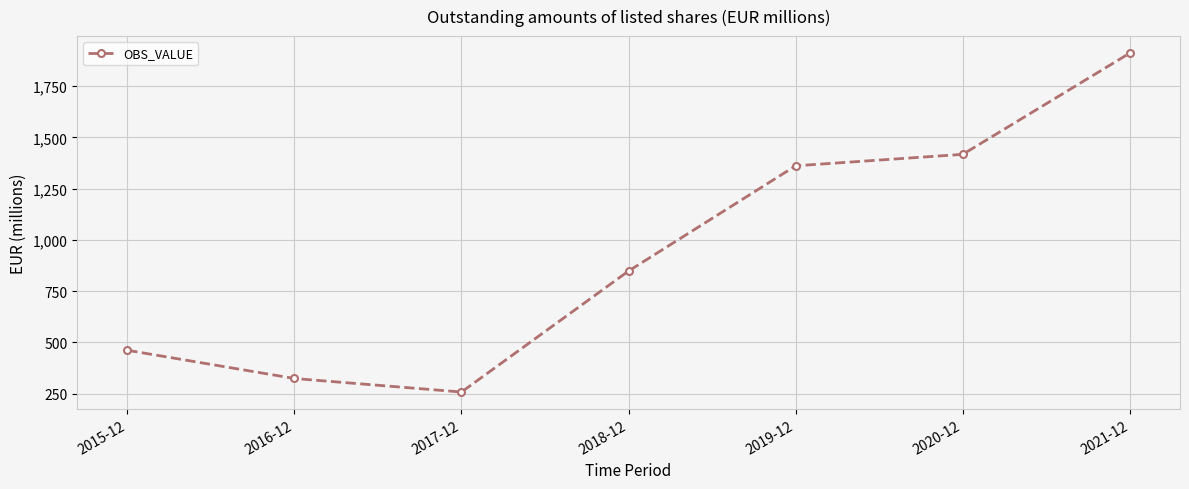

True or false: the data shows 848.5 at 2018-12.

True